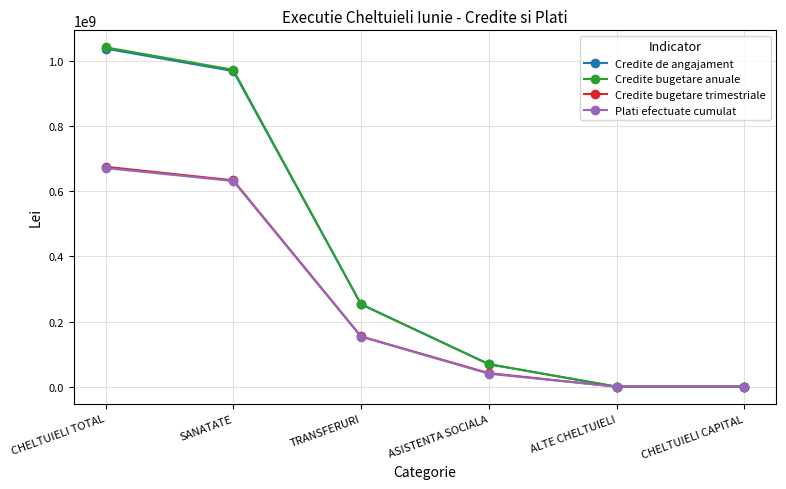

Which category has the highest value in the Credite de angajament series?

CHELTUIELI TOTAL